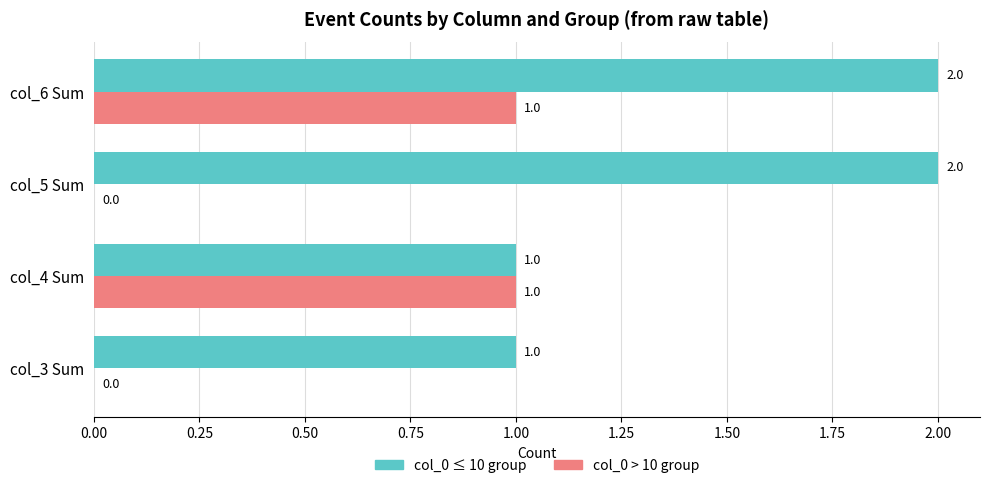

What is the average value of the col_0 ≤ 10 group series?

2